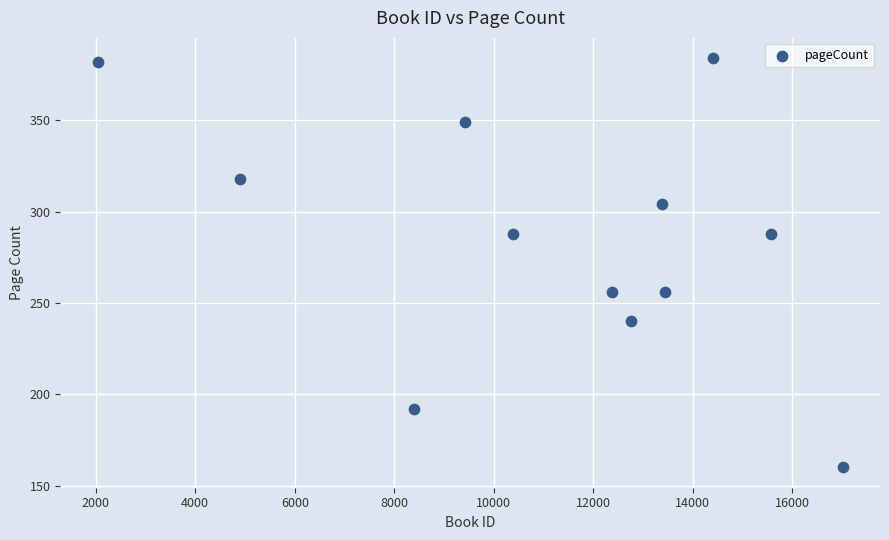

What is the average X value?

11172